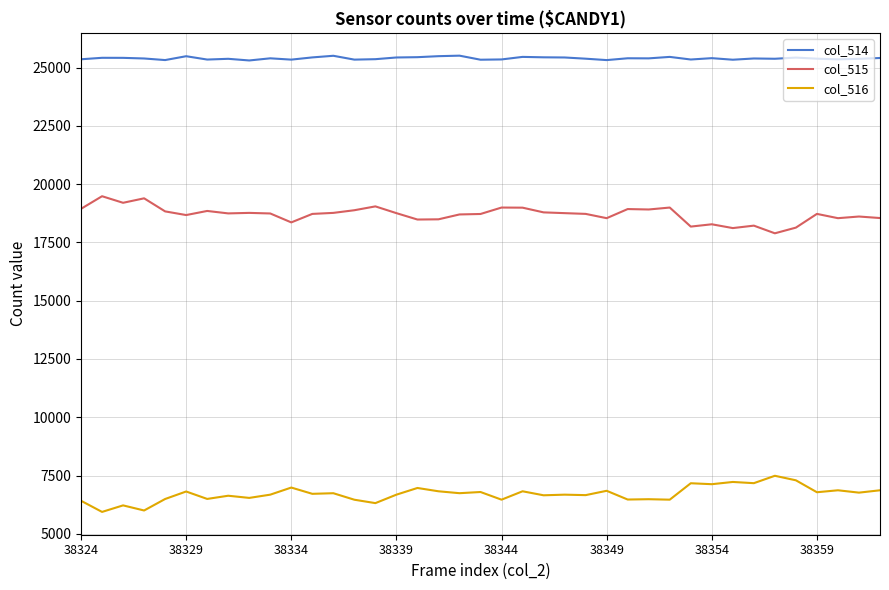

List the series in order of their peak value, highest first.

col_514, col_515, col_516